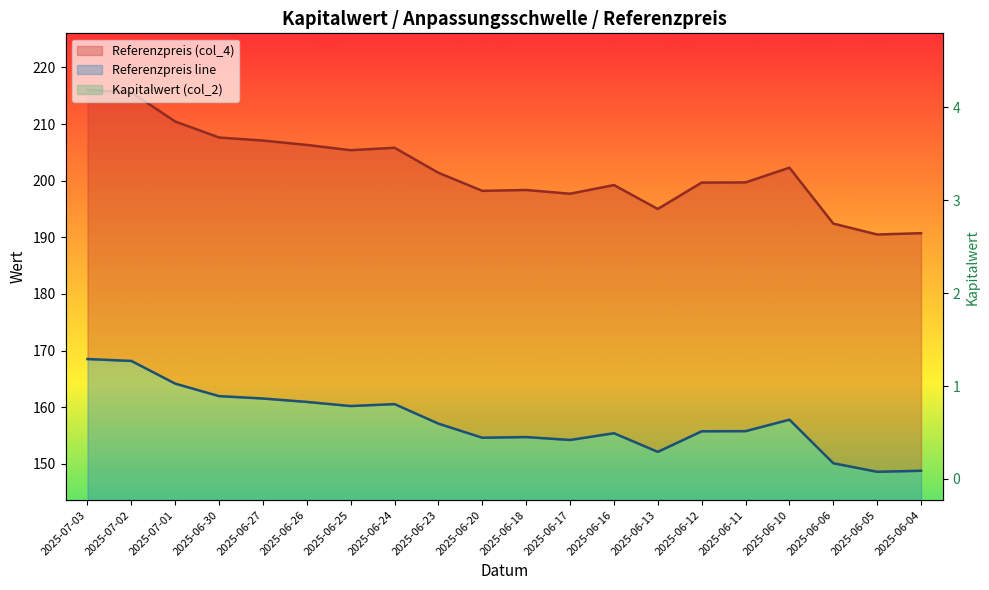

At which label does Anpassungsschwelle line first exceed 157?

2025-07-03